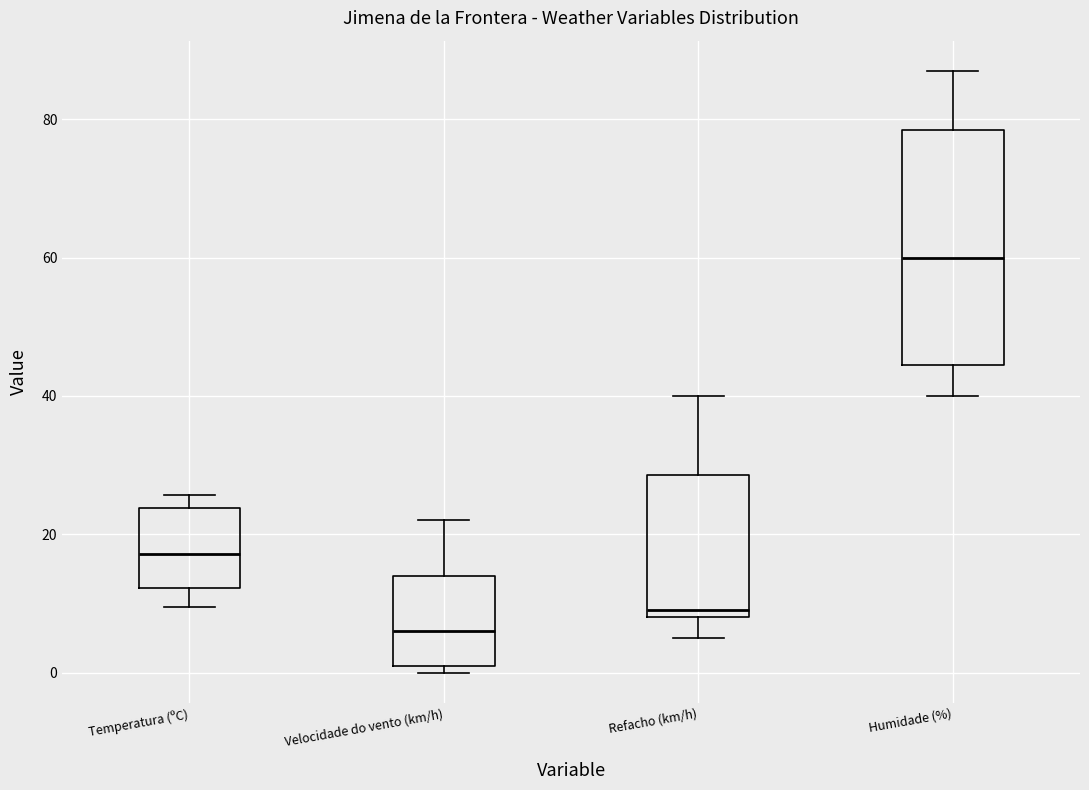

Comparing the boxes themselves (not the whiskers), which one is the tallest?

Humidade (%)